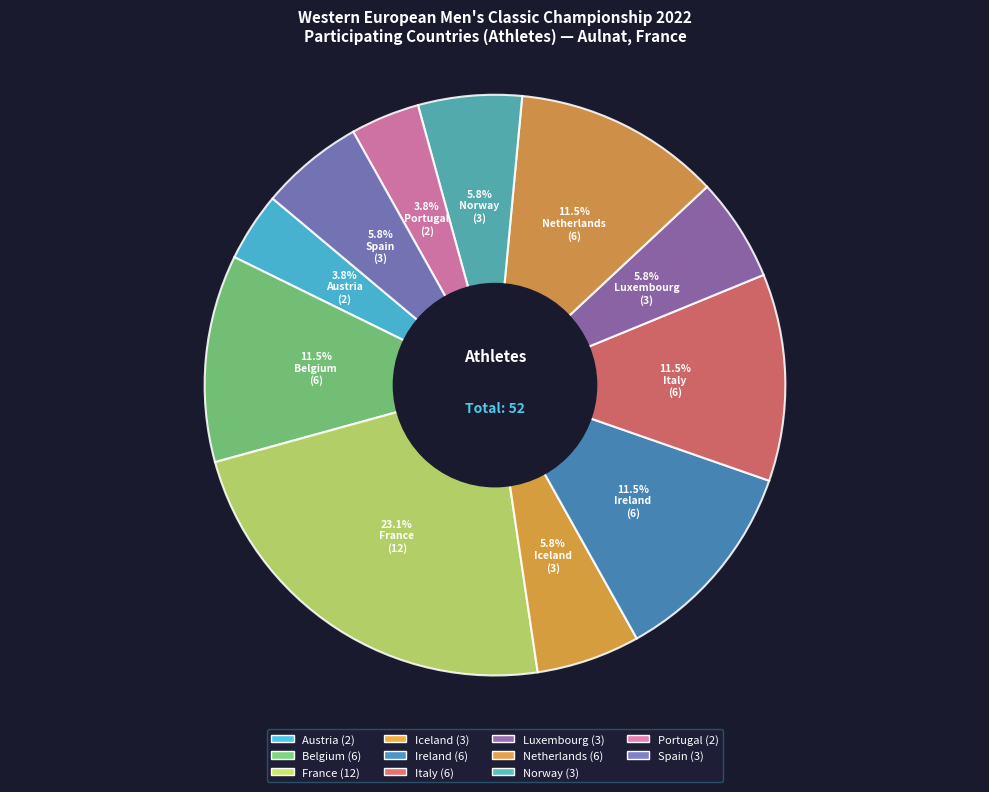

What is the largest slice in the pie chart?

France